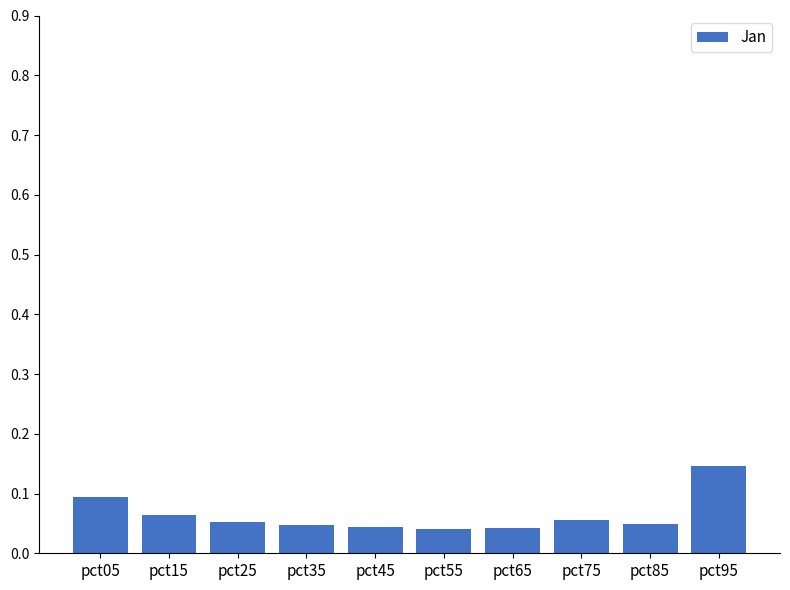

What is the change in value from pct15 to pct95?

+0.1